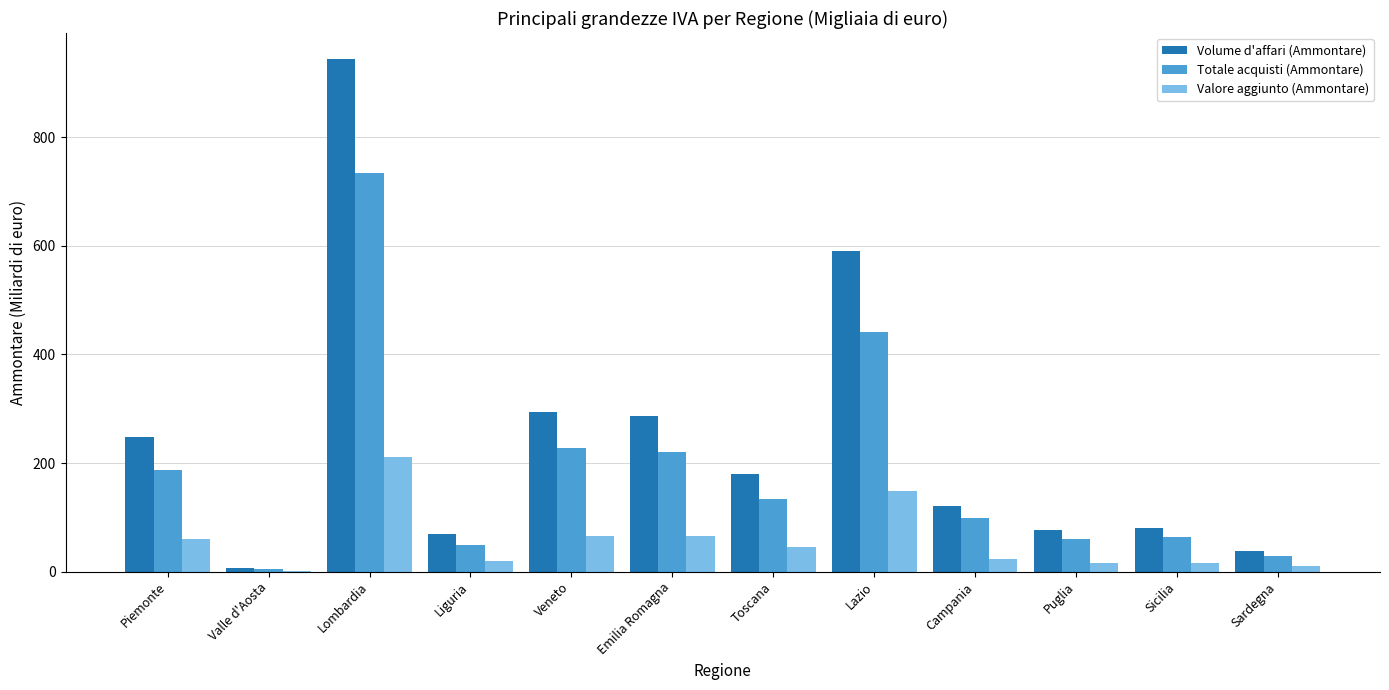

Is the value of Volume d'affari (Ammontare) at Lombardia greater than the value of Totale acquisti (Ammontare) at Puglia?

Yes